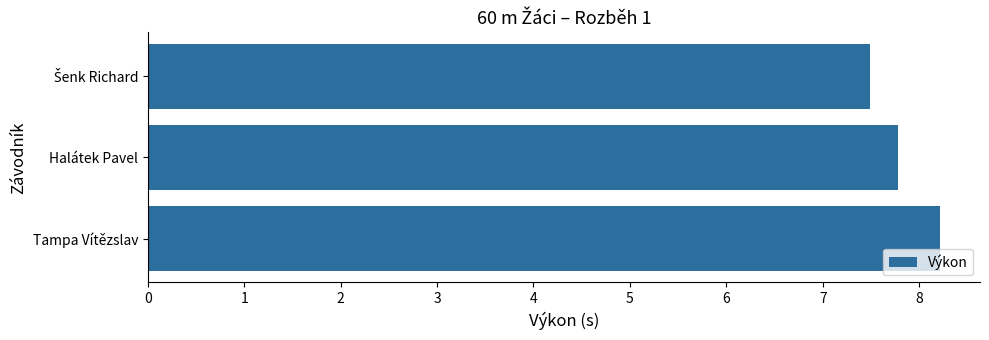

The value at Halátek Pavel is 7.8. True or false?

True